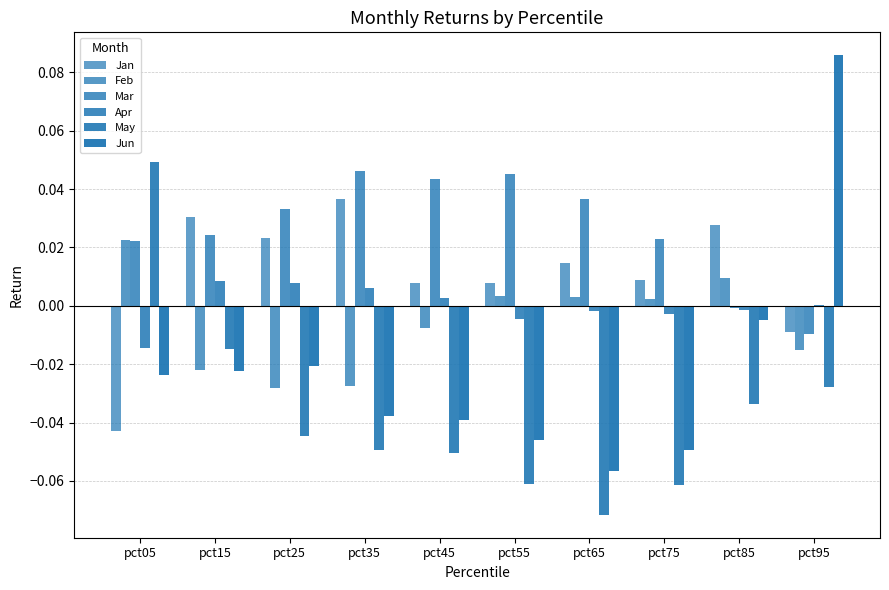

Count the number of data series in this chart.

6